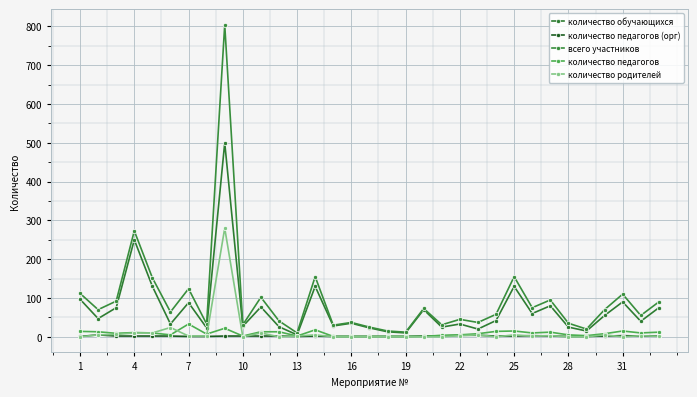

True or false: количество педагогов and количество обучающихся intersect in this chart.

False